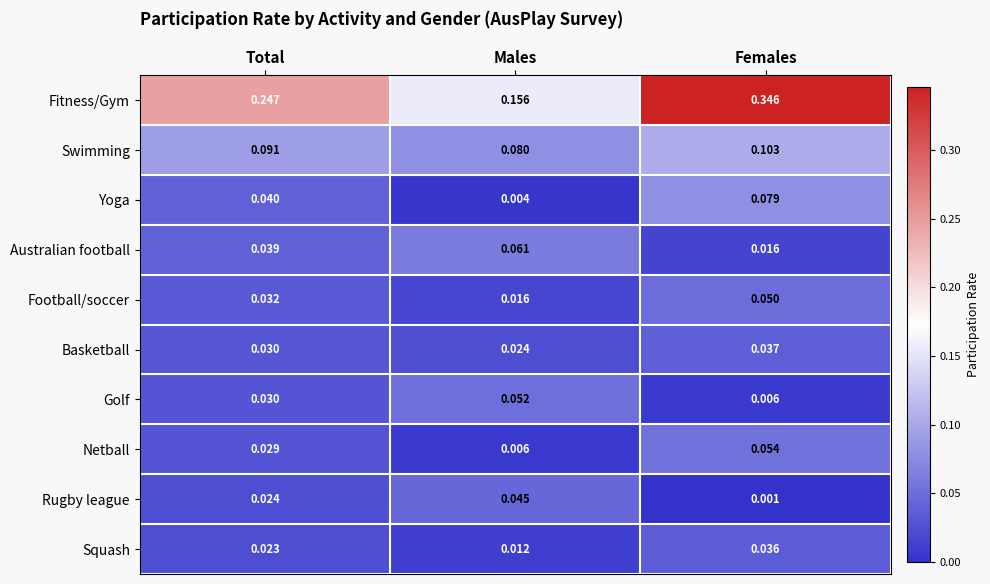

Where is Rugby league nearest to the value 0?

Females